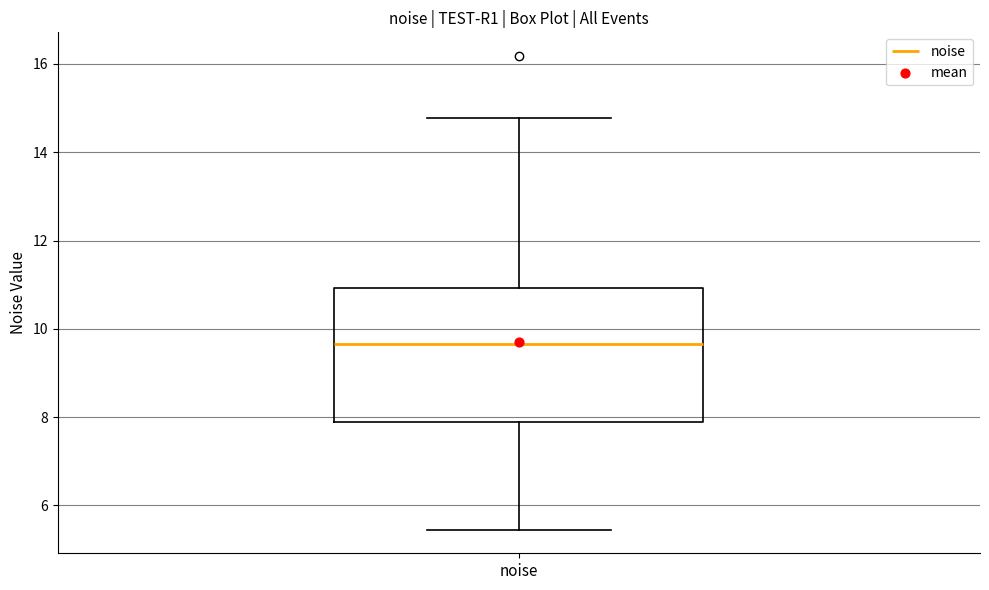

Read this box plot against the y-axis: the position of the median line, the range covered by the box, and the ends of both whiskers. The values are not printed on the chart, so give them approximately, as read against the axis.

median 9.6, box 7.8 to 11.0, whiskers 5.4 to 14.8